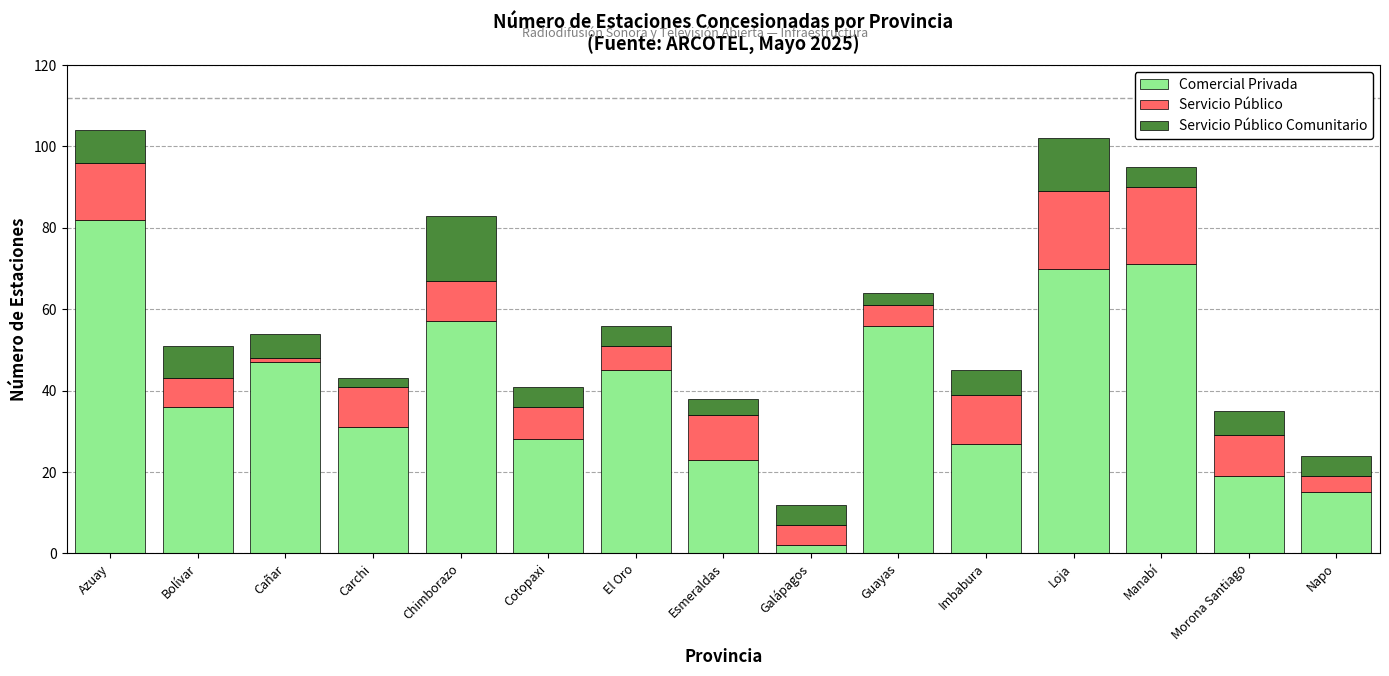

At which label is Comercial Privada closest to 42?

El Oro